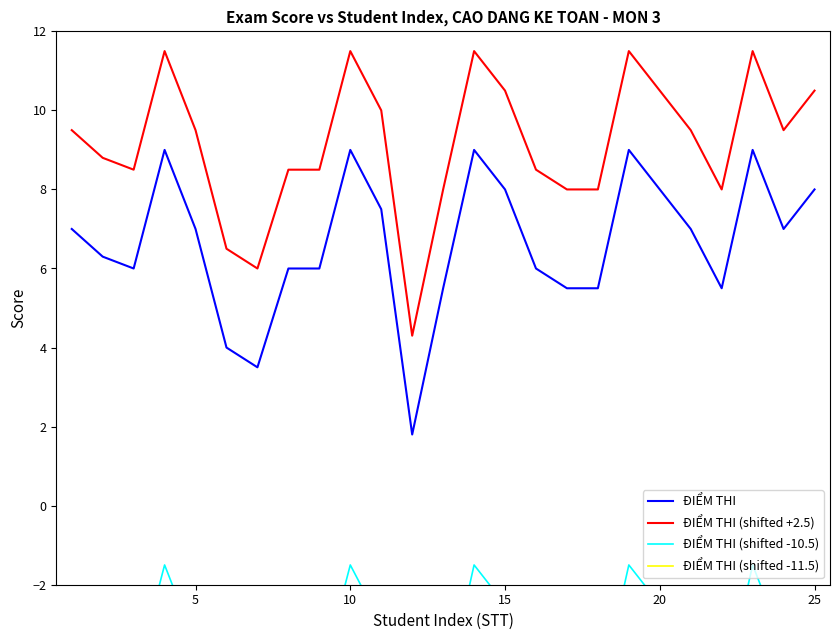

In ĐIỂM THI (shifted -11.5), how many points are higher than both neighbors (excluding endpoints)?

5